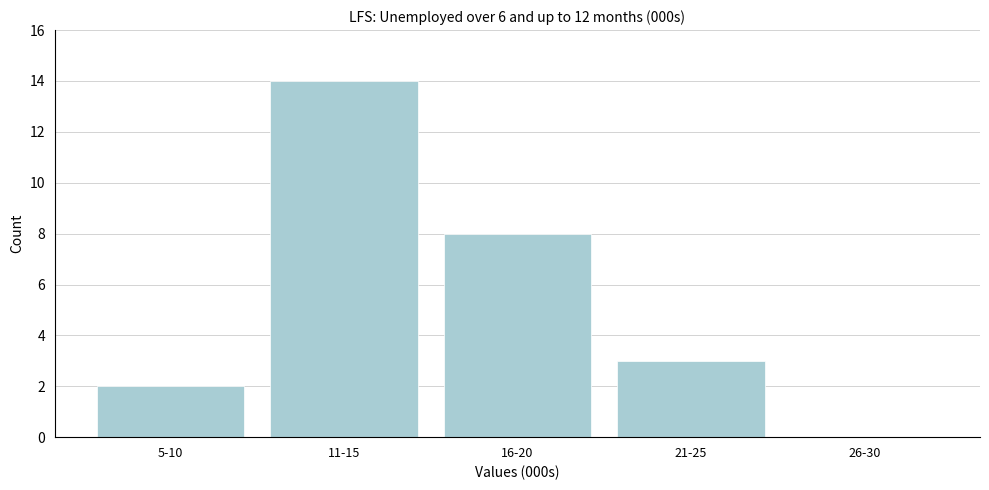

Reading left to right, transcribe all the data shown in this chart.

5-10=2	11-15=14	16-20=8	21-25=3	26-30=0